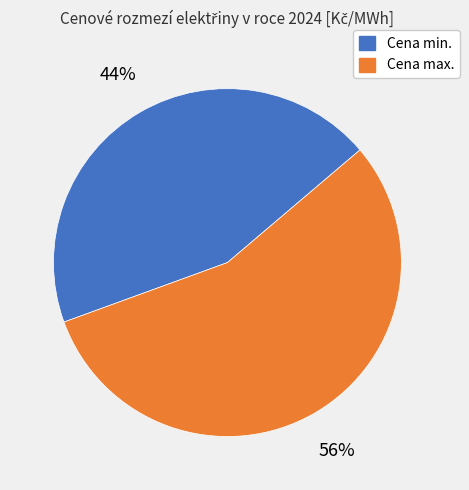

Which slice is the smallest?

Cena min.